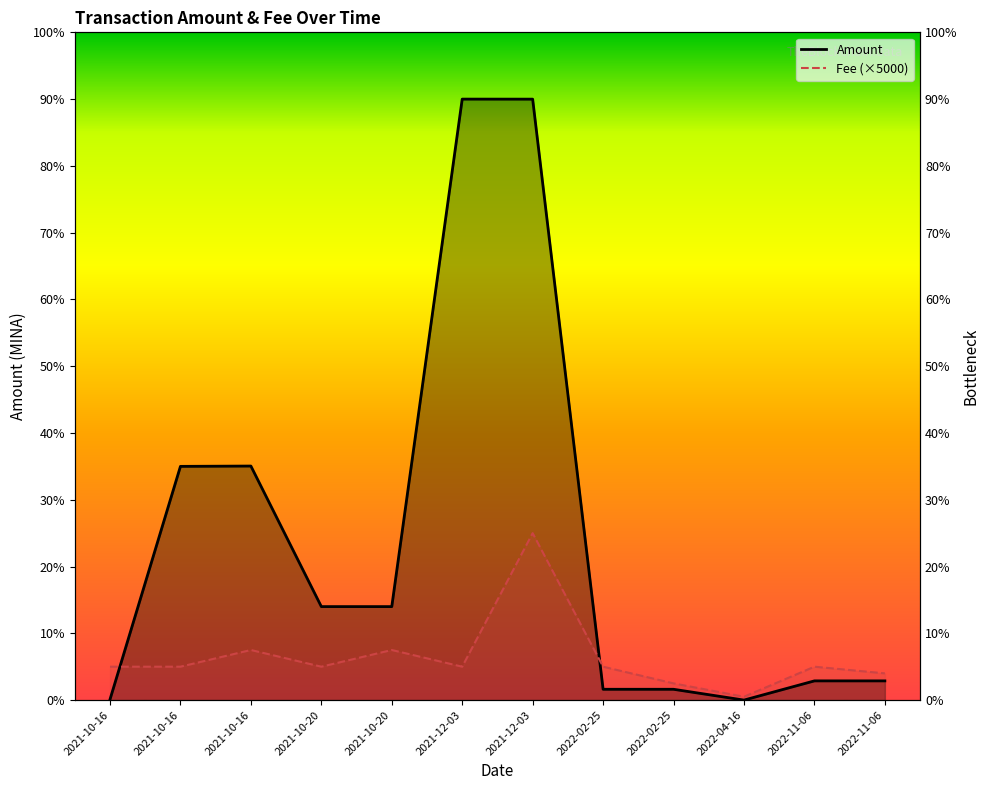

Reading left to right, extract all data points from this chart.

Amount: 2021-10-16=2.0	2021-10-16=700.0	2021-10-16=701.0	2021-10-20=280.0	2021-10-20=280.0	2021-12-03=1800.0	2021-12-03=1799.9	2022-02-25=32.4	2022-02-25=32.3	2022-04-16=0.0	2022-11-06=57.5	2022-11-06=57.5
Fee (×5000): 2021-10-16=100.0	2021-10-16=100.0	2021-10-16=150.0	2021-10-20=100.0	2021-10-20=150.0	2021-12-03=100.0	2021-12-03=500.0	2022-02-25=100.0	2022-02-25=50.0	2022-04-16=10.0	2022-11-06=100.0	2022-11-06=80.0